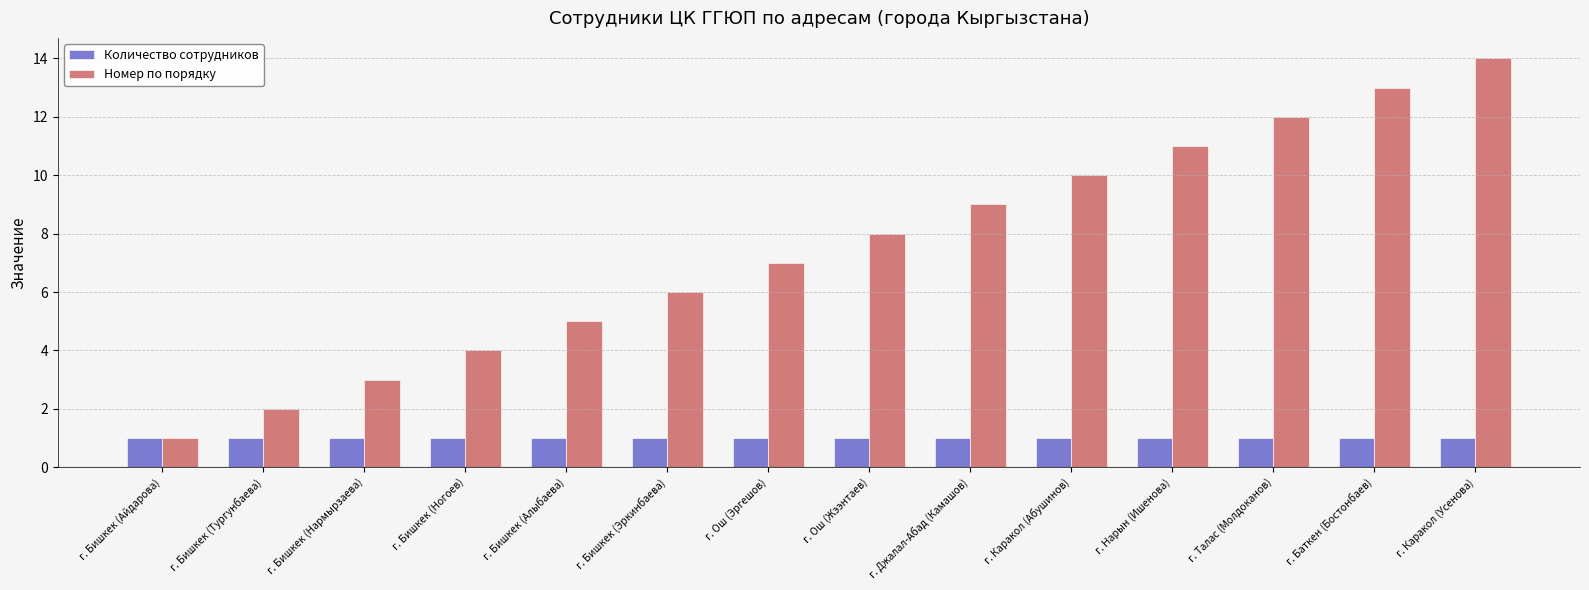

What is the label of the 2nd bar from the right?

г. Баткен (Бостонбаев)